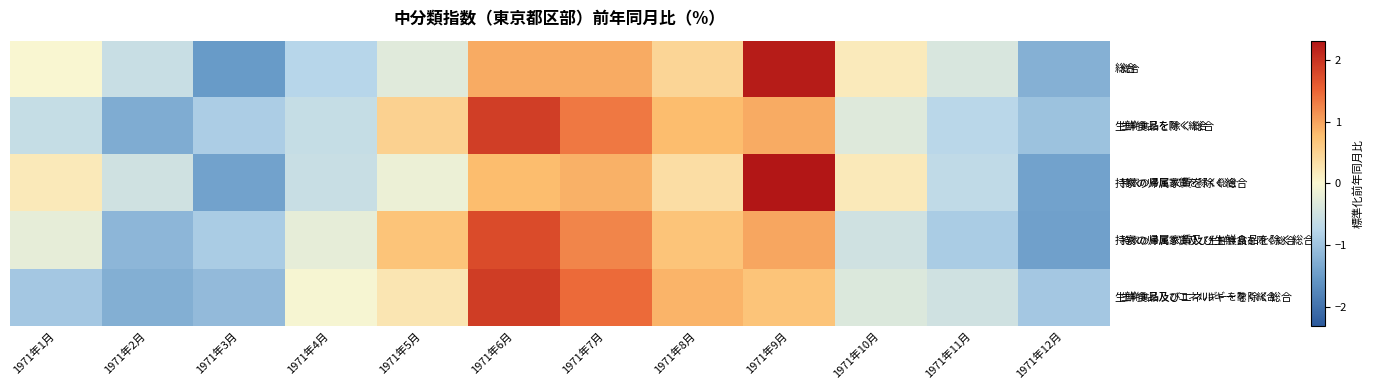

Rank the series by their maximum value, from highest to lowest.

持家の帰属家賃を除く総合, 総合, 生鮮食品及びエネルギーを除く総合, 生鮮食品を除く総合, 持家の帰属家賃及び生鮮食品を除く総合